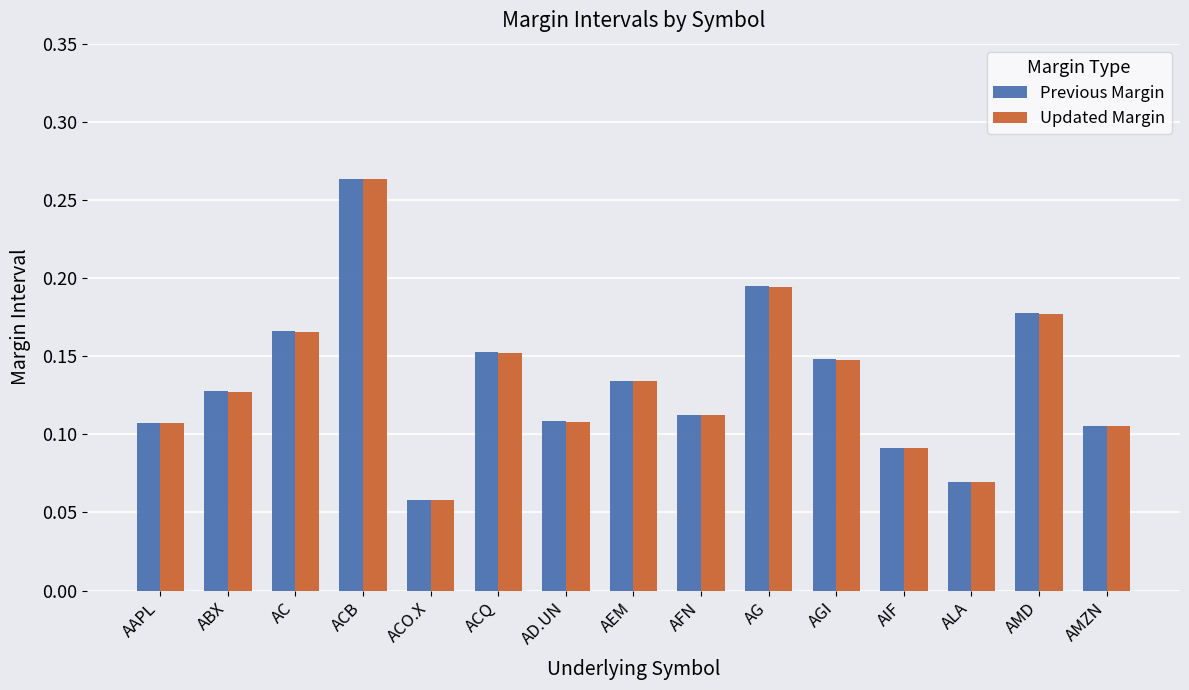

How many bars are there in each group?

2